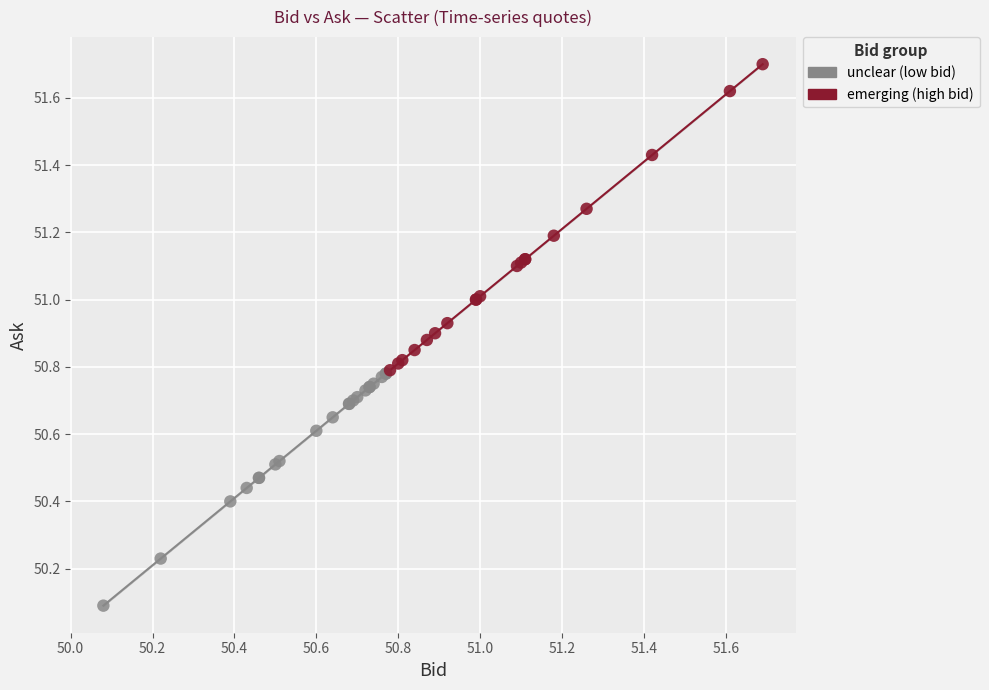

Which series contains the highest Y value?

emerging (high bid)